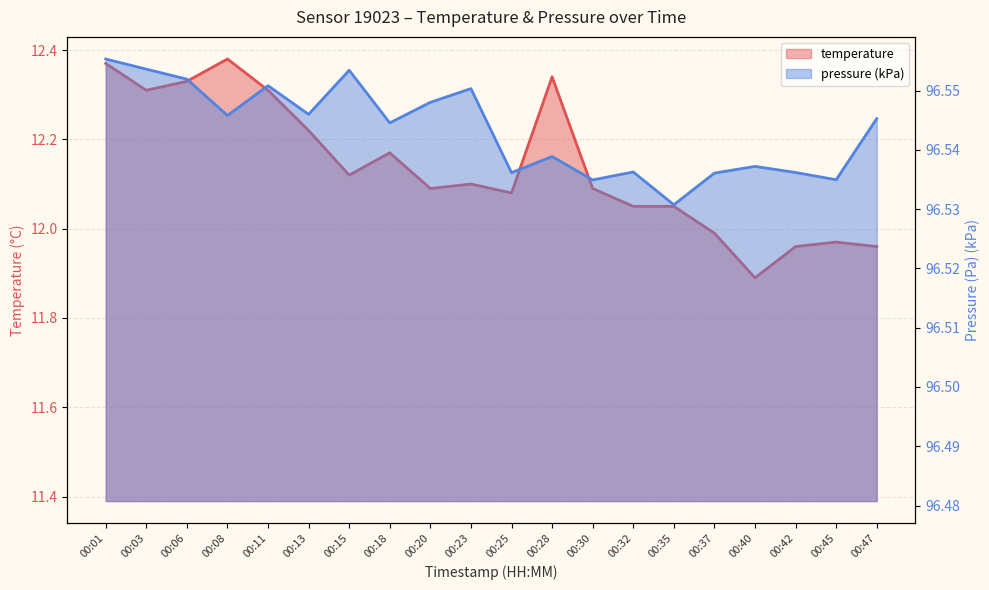

True or false: pressure_kPa and temperature cross at least once.

False